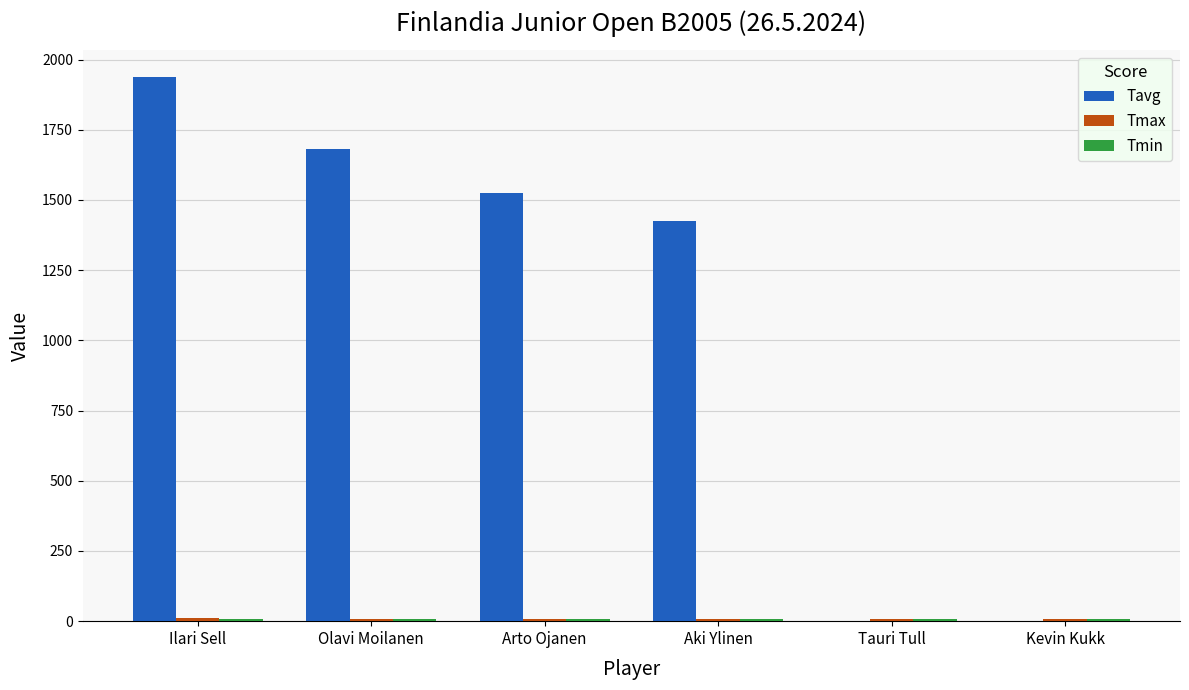

Are the bars grouped side by side (vs. stacked)?

Yes